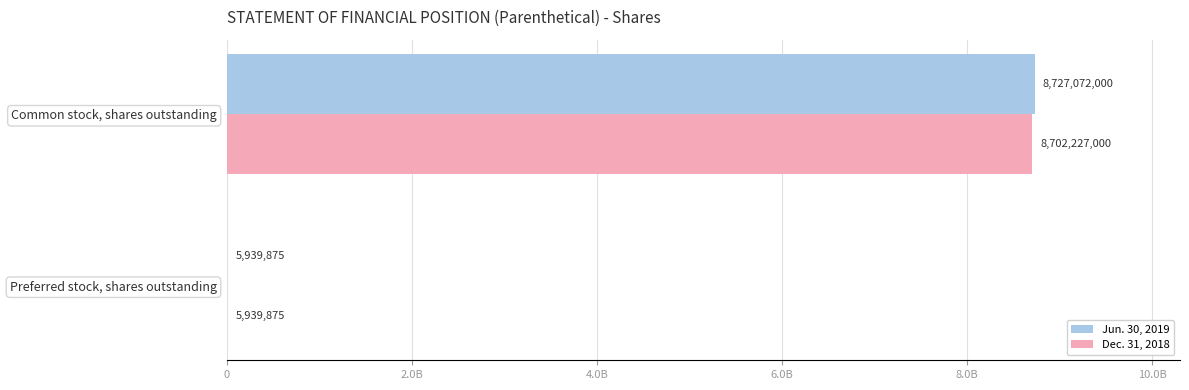

What are all the series names shown in the legend?

Jun. 30, 2019, Dec. 31, 2018